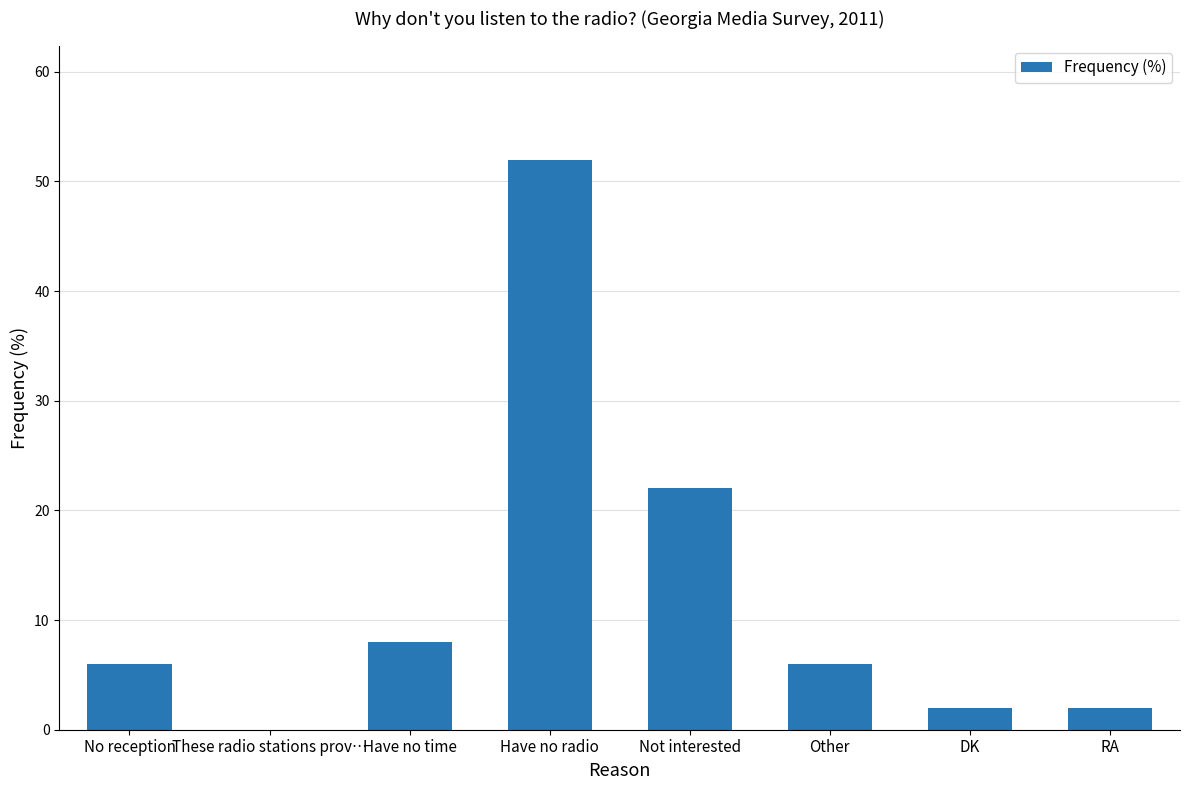

What is the change in value from Not interested to RA?

-20